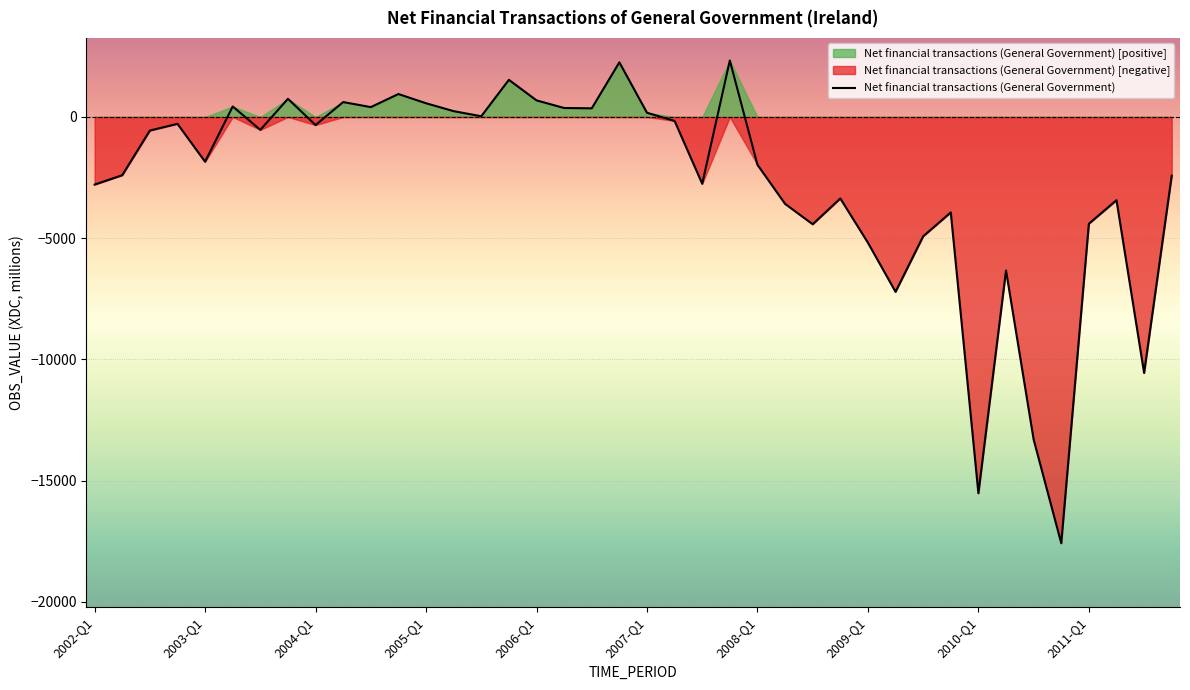

What is the sum of all values?

-108167